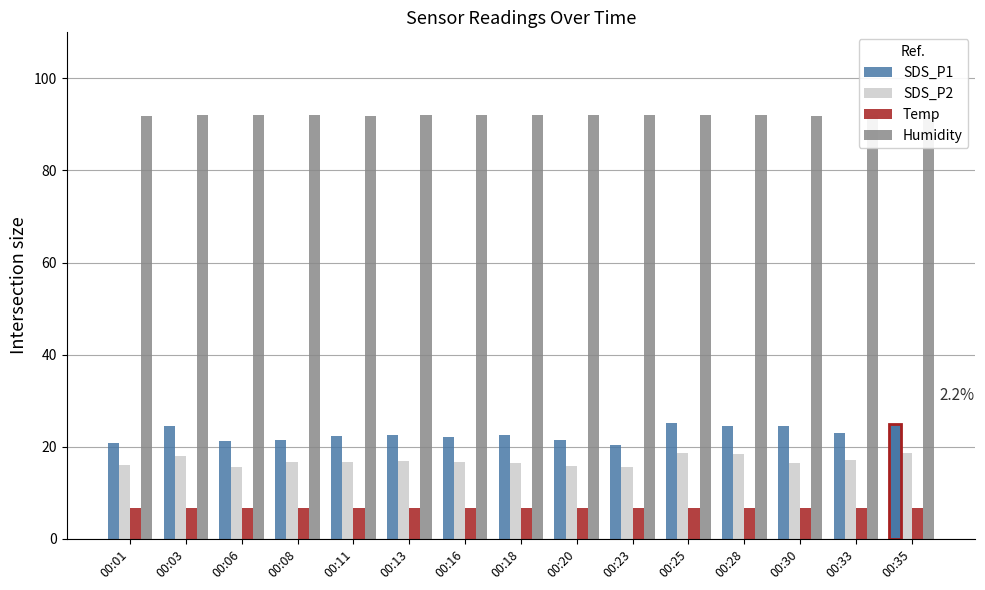

Reading left to right, list all the values displayed in this chart.

SDS_P1: 20.8	24.4	21.2	21.4	22.3	22.6	22.1	22.6	21.4	20.5	25.2	24.5	24.6	22.9	24.9
SDS_P2: 16.1	18.0	15.7	16.7	16.6	16.9	16.7	16.4	15.9	15.6	18.6	18.5	16.5	17.1	18.6
Temp: 6.7	6.8	6.7	6.8	6.8	6.8	6.7	6.8	6.7	6.7	6.7	6.7	6.7	6.7	6.7
Humidity: 91.9	92.0	92.1	92.0	91.9	92.0	92.1	92.1	92.1	92.1	92.0	92.1	91.9	92.1	92.1